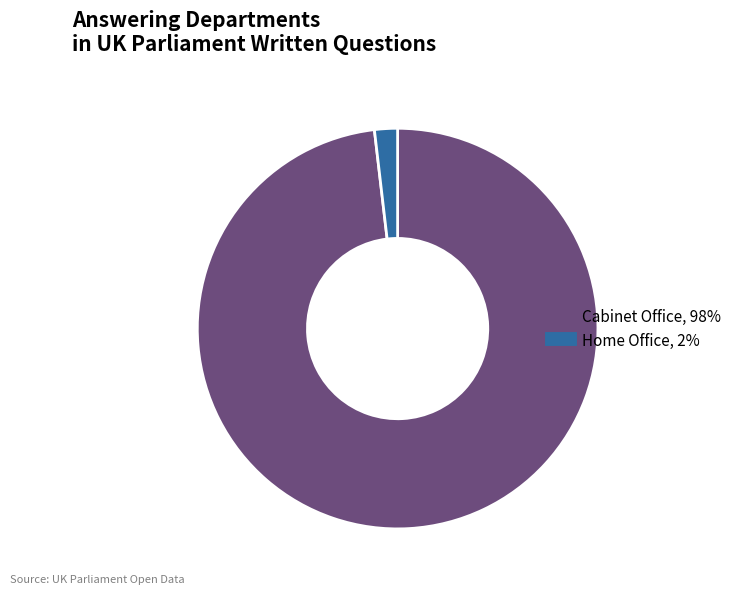

Approximately how many times larger is the value at Cabinet Office compared to Home Office?

53.0